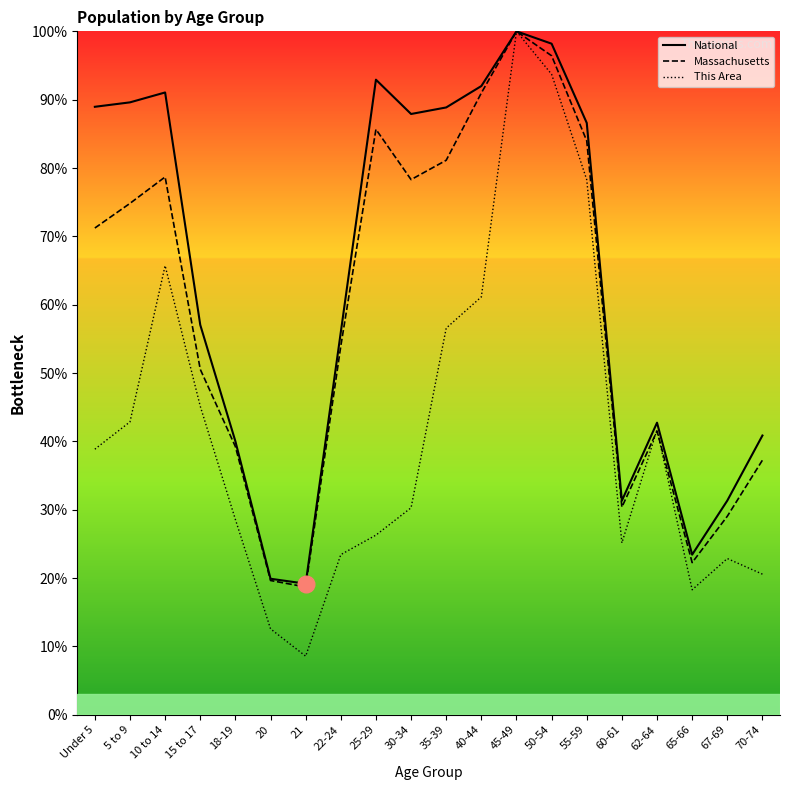

Which category has the lowest value across all series?

21